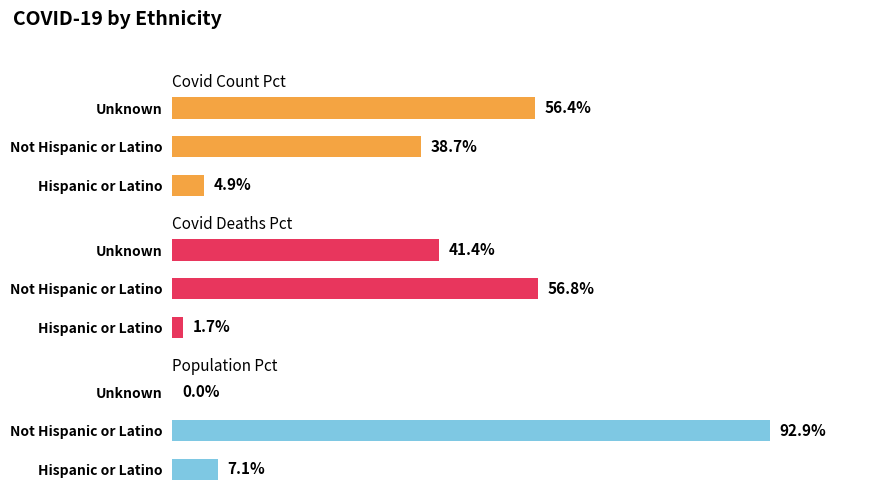

What is the sum of the POPULATION_PCT values at Not Hispanic or Latino and Hispanic or Latino?

100.0